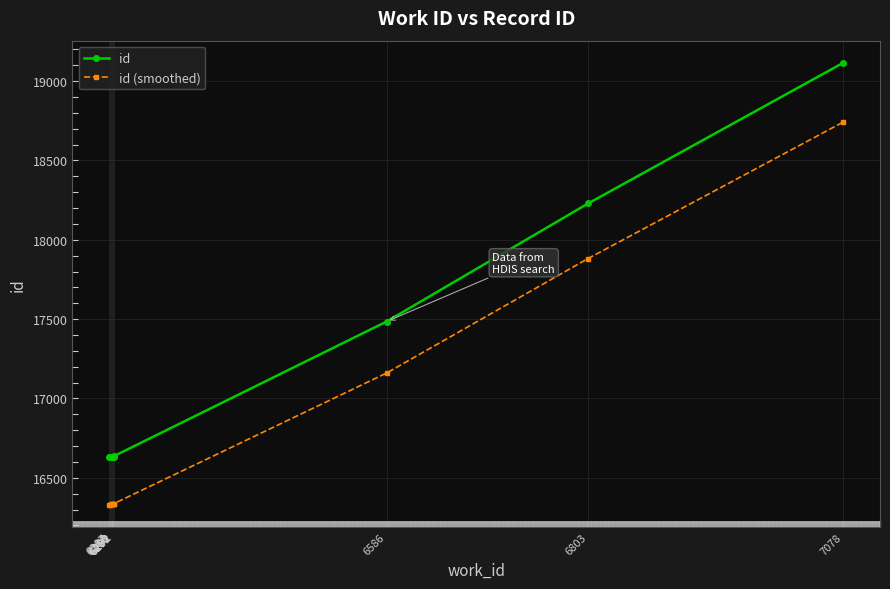

How many data points in id (smoothed) are less than 16334?

4